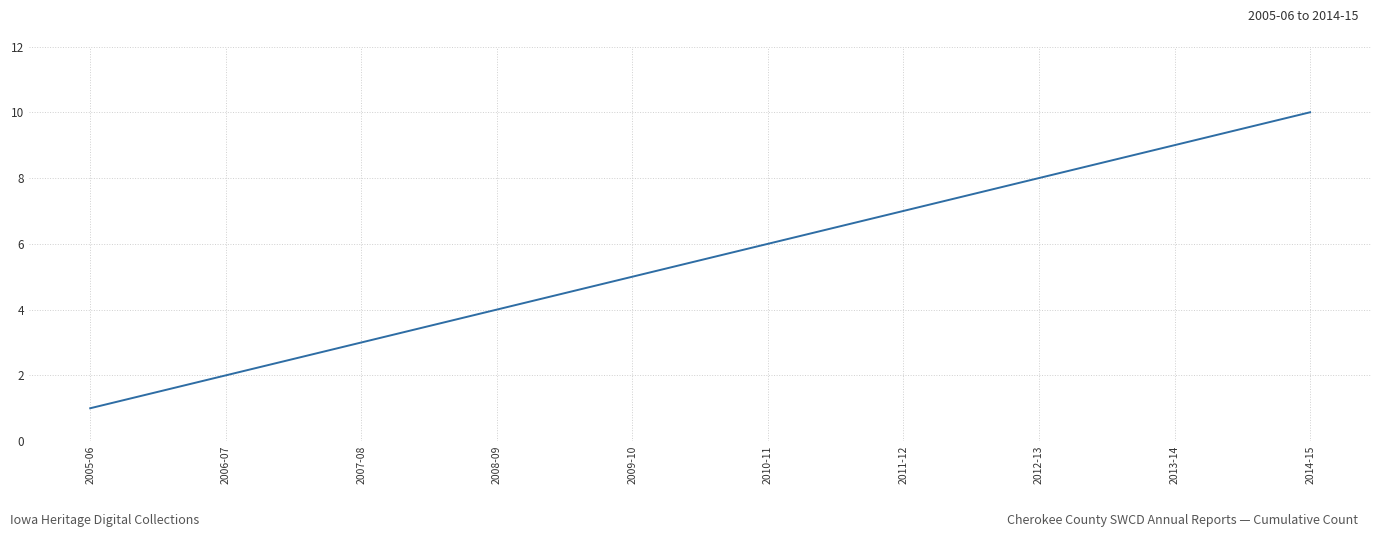

The chart shows a value of 9 at 2013-14. True or false?

True